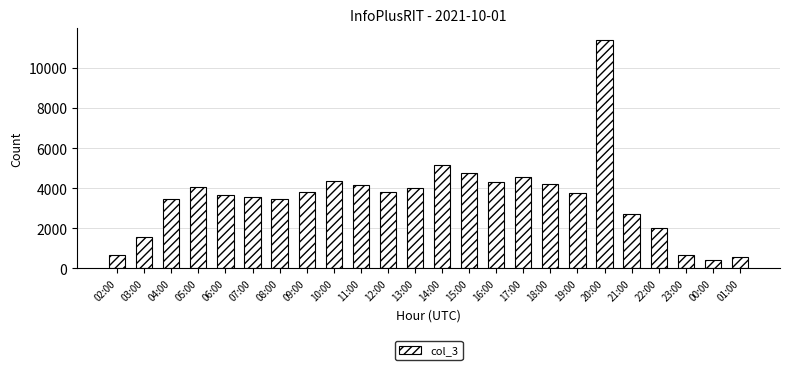

What is the average value?

3547